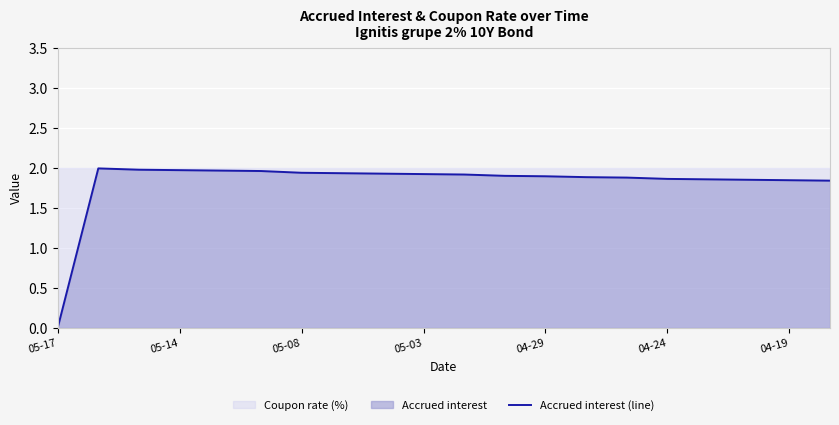

How many lines are shown in the chart?

1